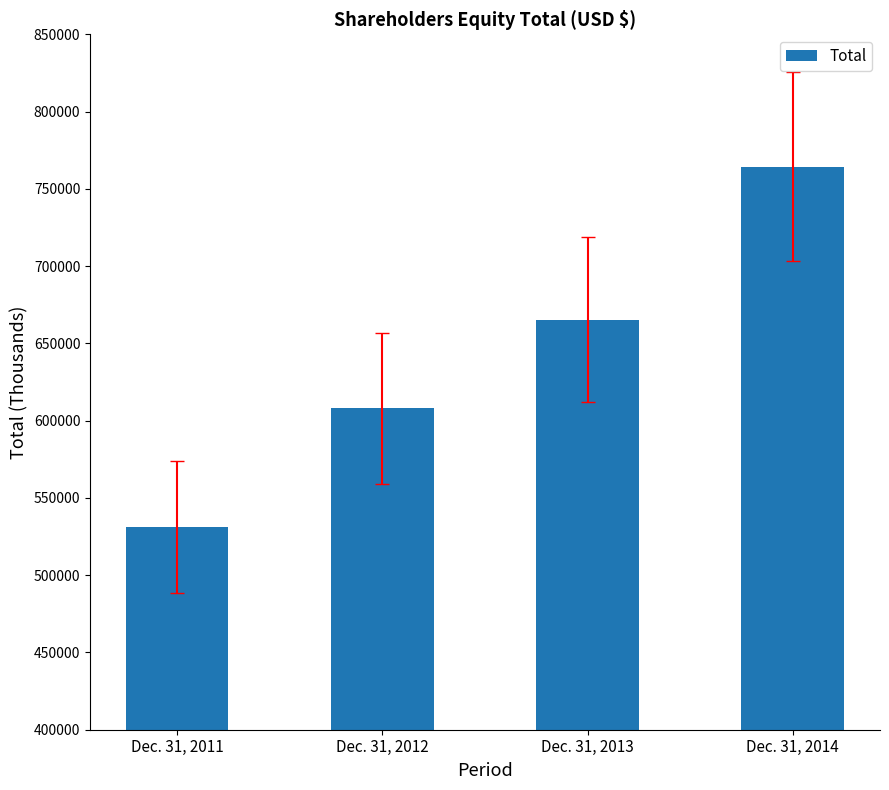

List the labels in order of value, smallest first.

Dec. 31, 2011, Dec. 31, 2012, Dec. 31, 2013, Dec. 31, 2014